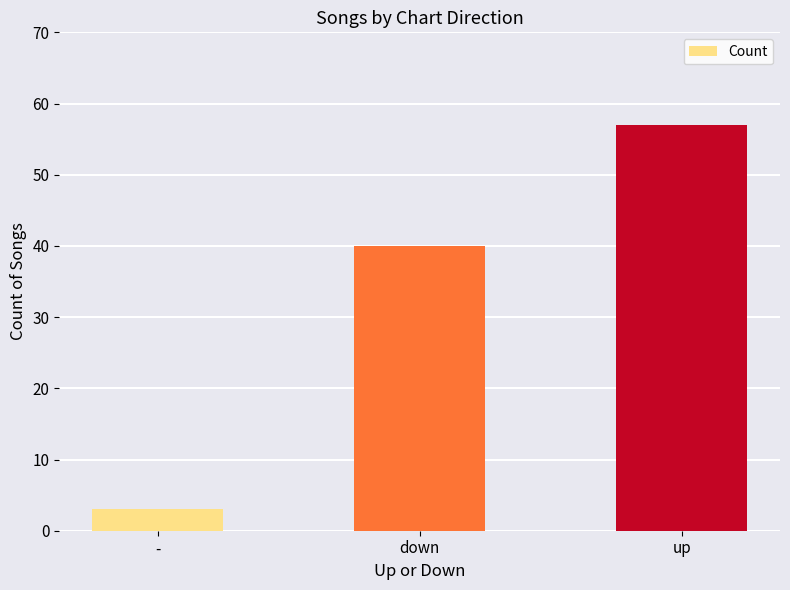

How many values are between 3 and 57?

3